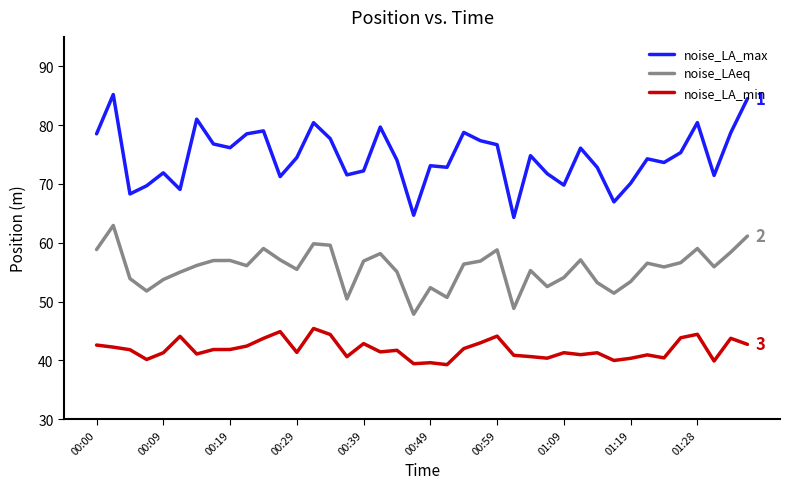

True or false: noise_LA_min and noise_LAeq intersect in this chart.

False